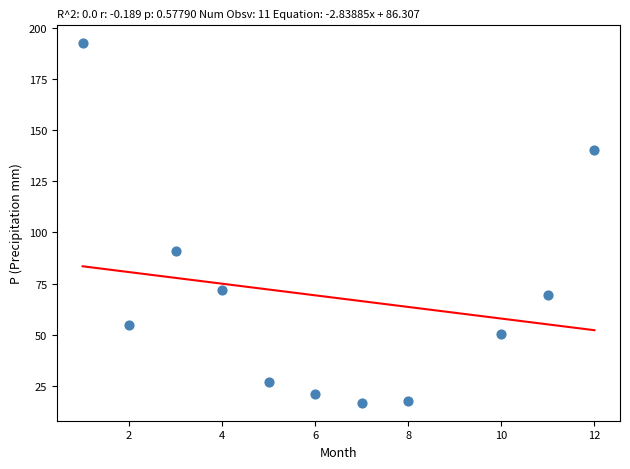

What is the average X value?

6.3